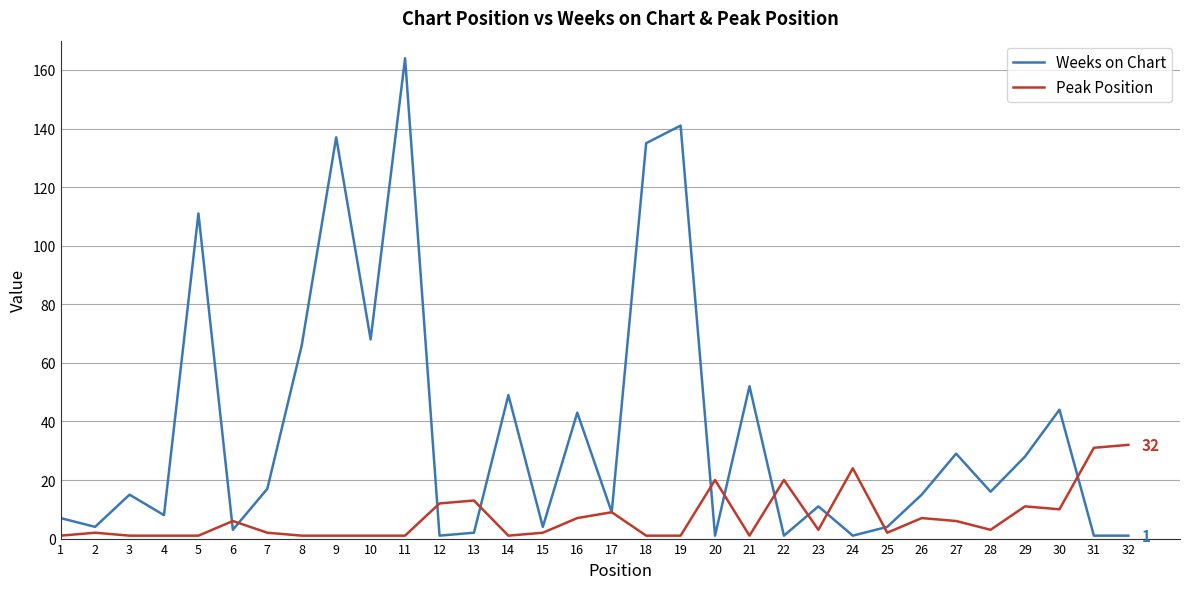

Which series has the largest total across all categories?

Weeks on Chart